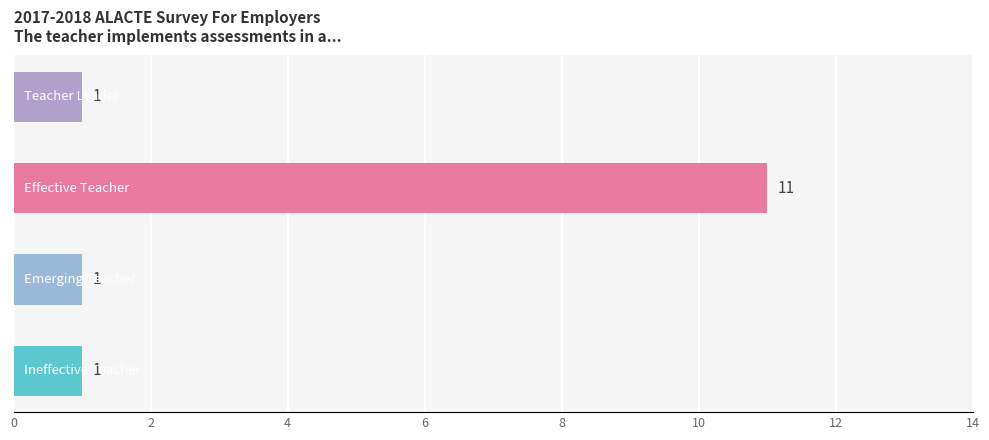

Reading bottom to top, transcribe all the data shown in this chart.

1	1	11	1